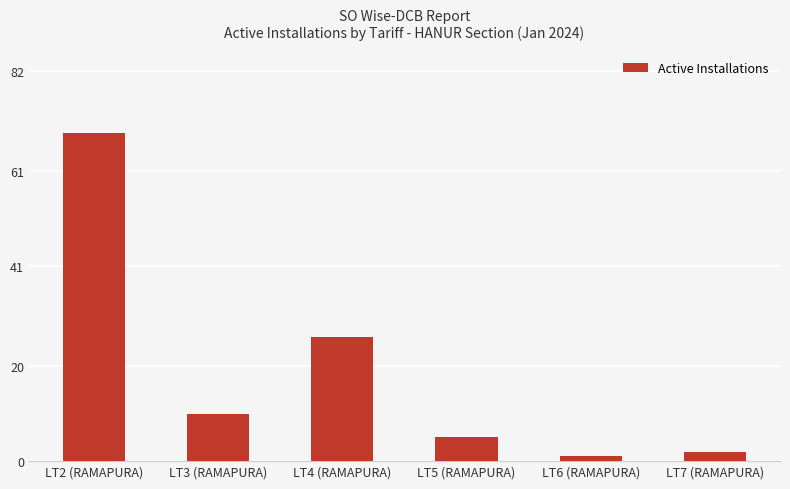

Count the number of data series in this chart.

1